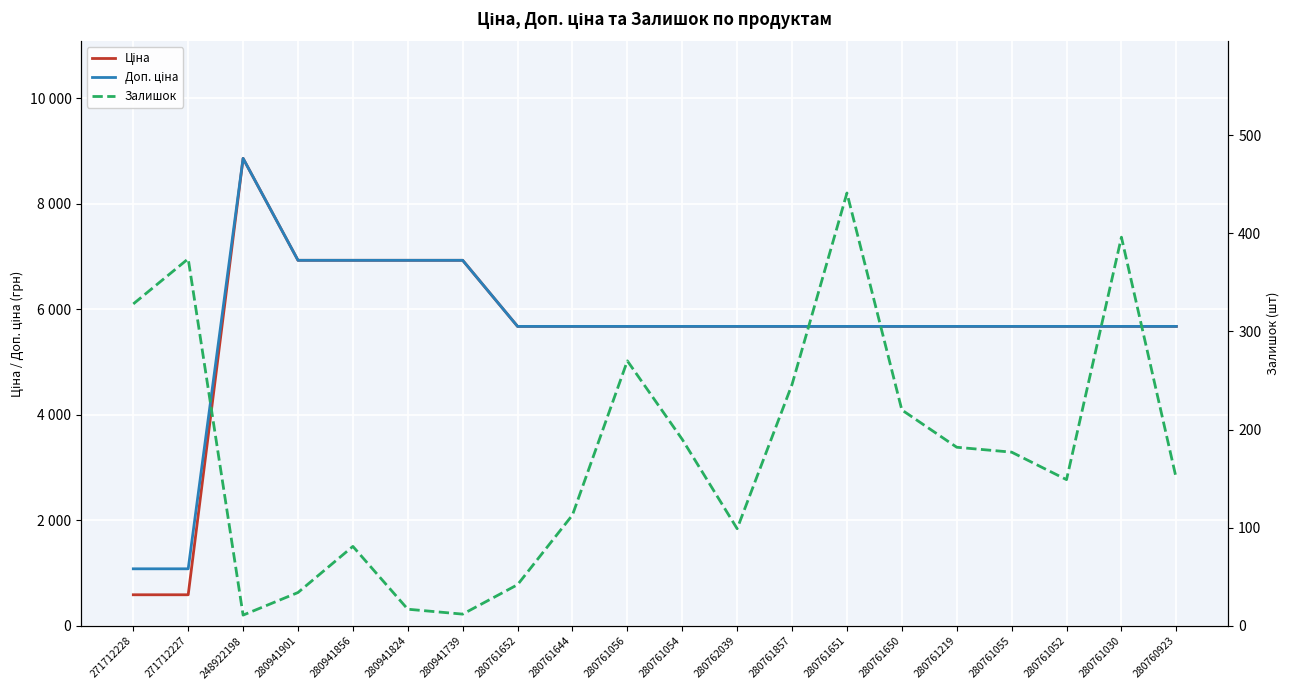

What are all the series names shown in the legend?

Ціна, Доп. ціна, Залишок